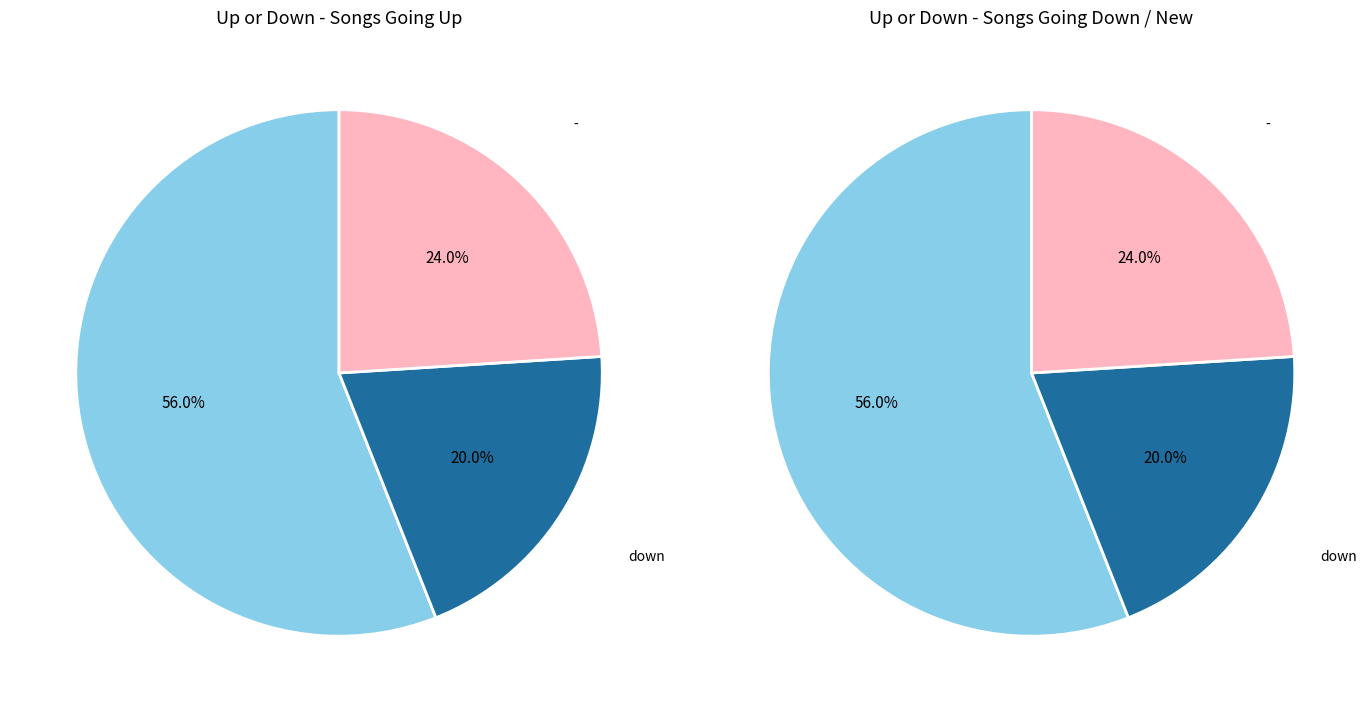

Which slice is the largest?

up